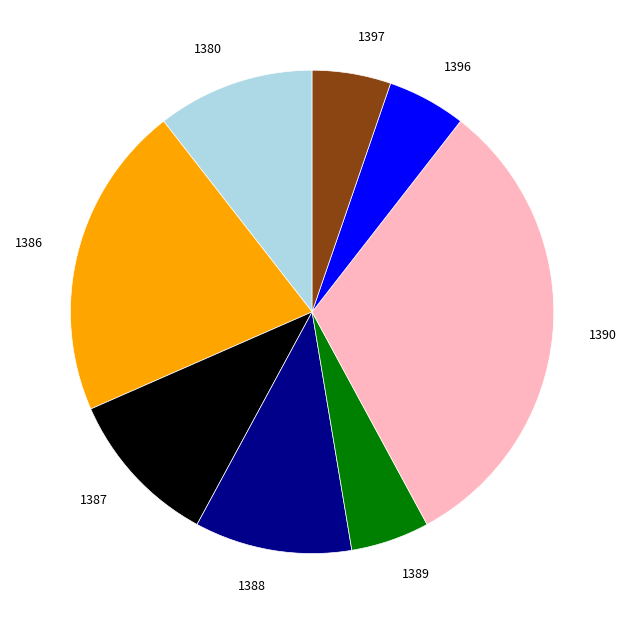

Is there a majority slice in this chart?

No